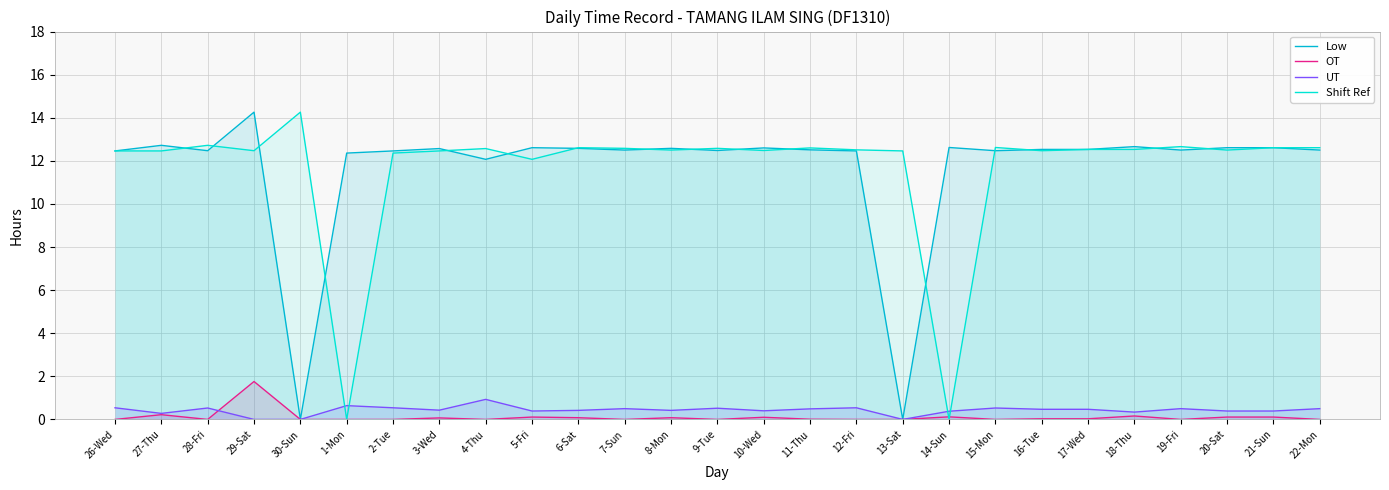

At how many categories does at least one series exceed 5?

27